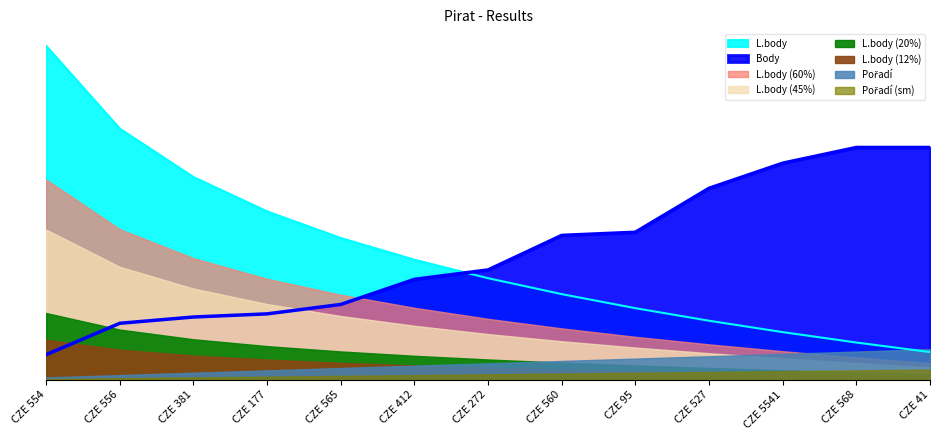

Which series ends up on top after the final intersection of L.body and Body?

Body